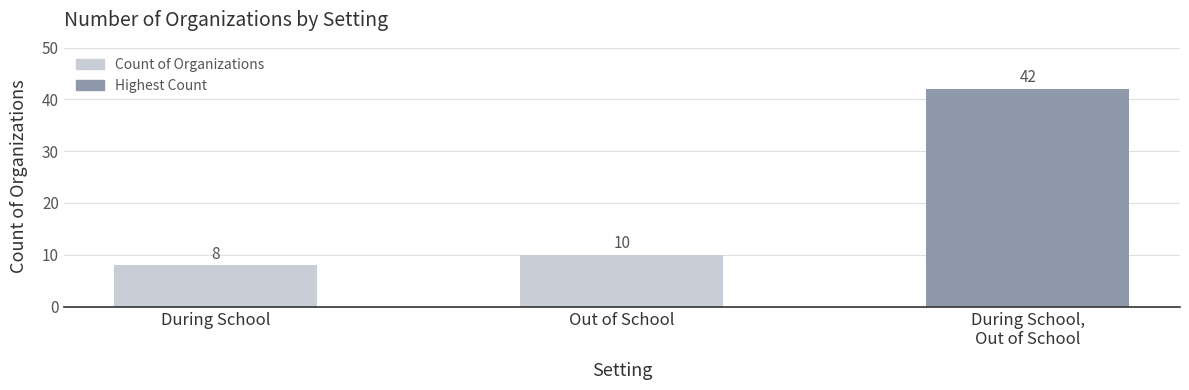

What is the value of the 2nd bar from the left?

10